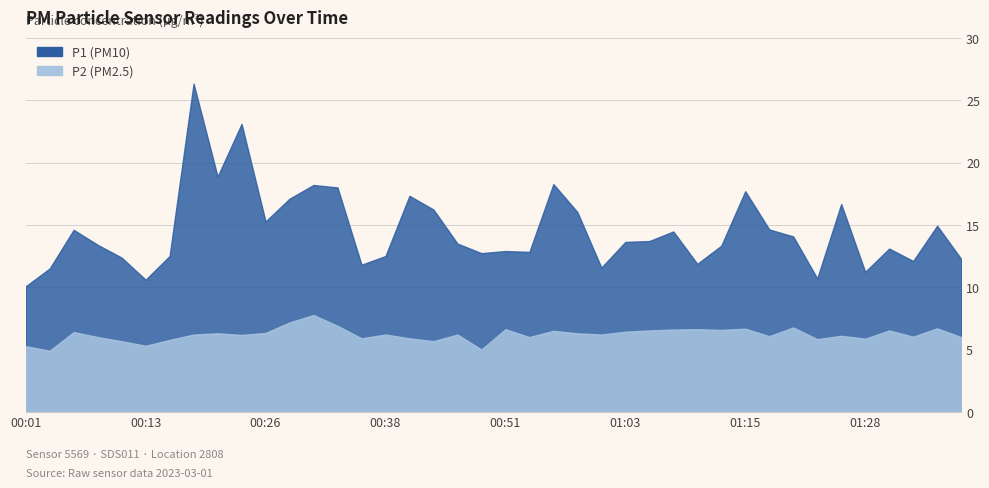

At which category does P1 reach its first local peak?

00:06